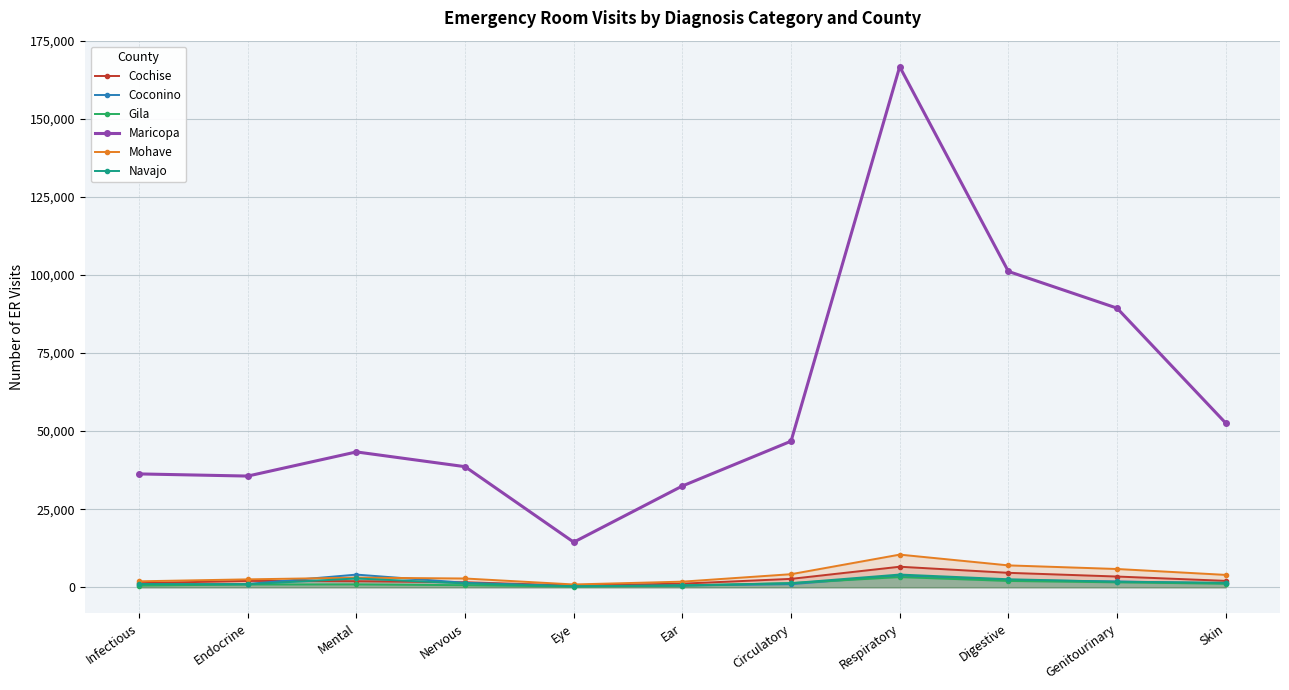

Where is the first local minimum for Cochise?

Eye